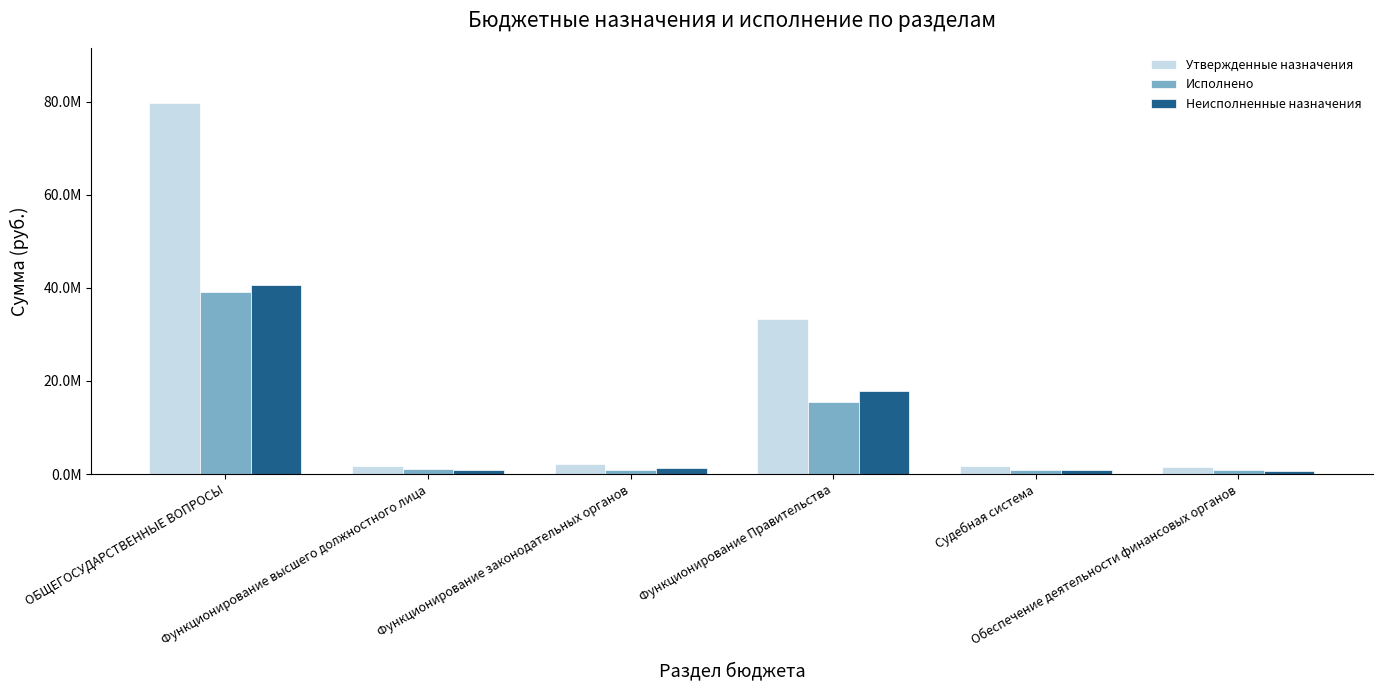

The Неисполненные назначения series shows 771231.2 at Функционирование высшего должностного лица. True or false?

True